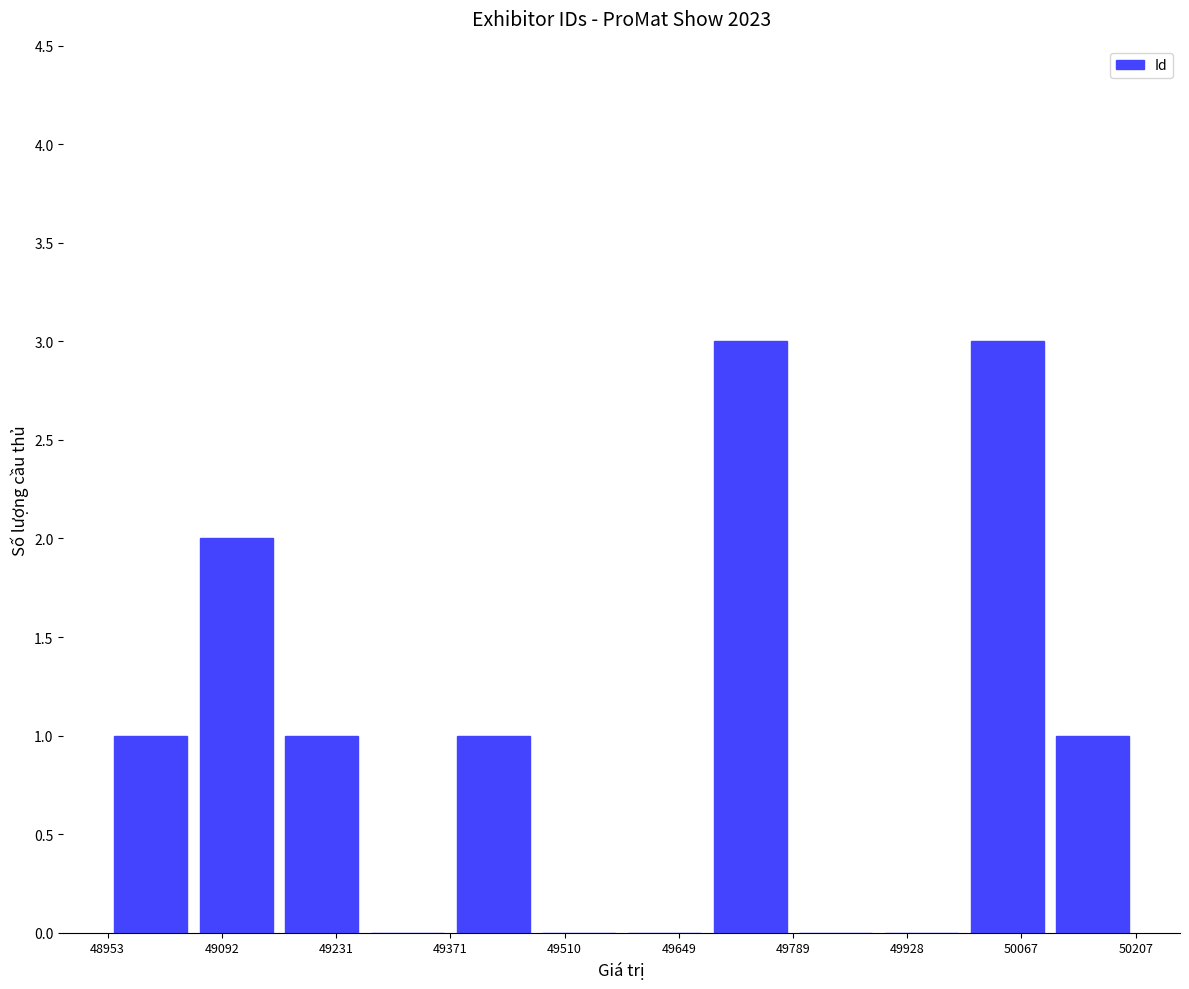

What is the maximum value shown in the chart?

3